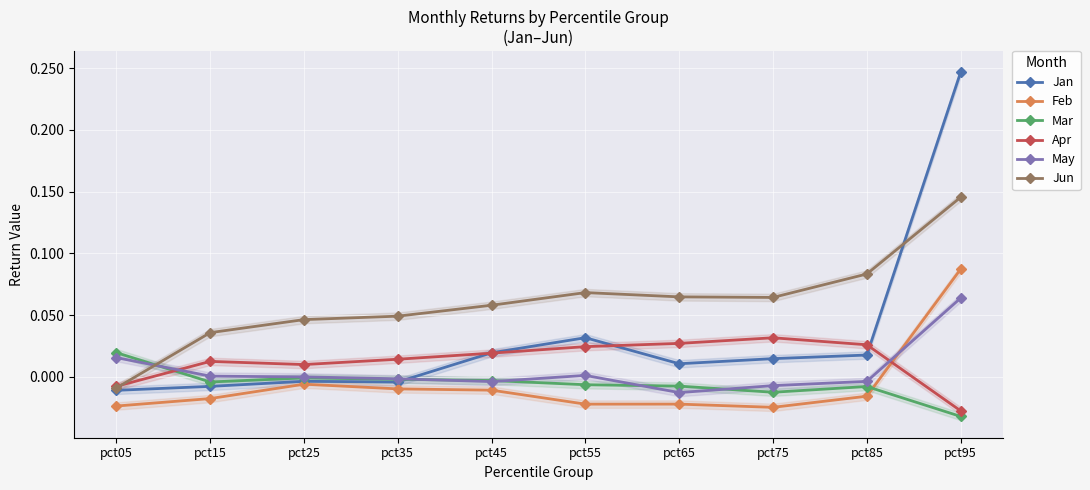

Which series ends up on top after the final intersection of Mar and May?

May